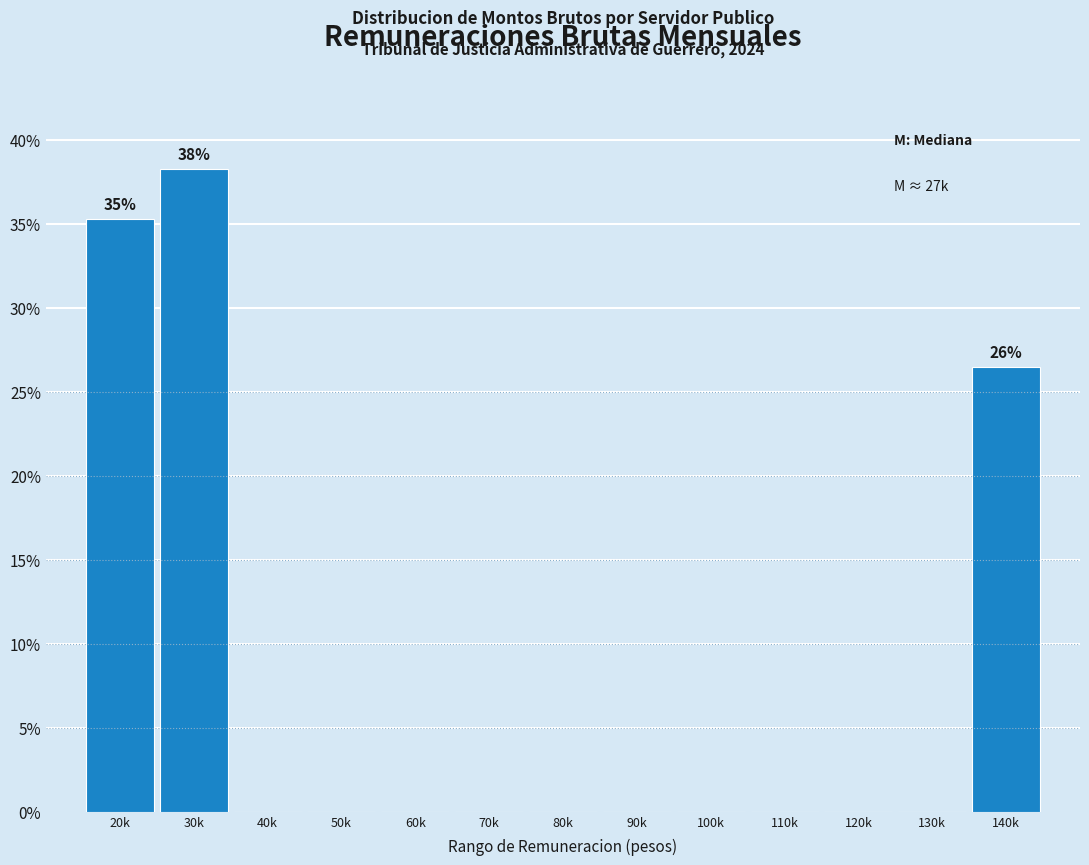

Reading left to right, list all the values displayed in this chart.

20k=35.3	30k=38.2	40k=0.0	50k=0.0	60k=0.0	70k=0.0	80k=0.0	90k=0.0	100k=0.0	110k=0.0	120k=0.0	130k=0.0	140k=26.5